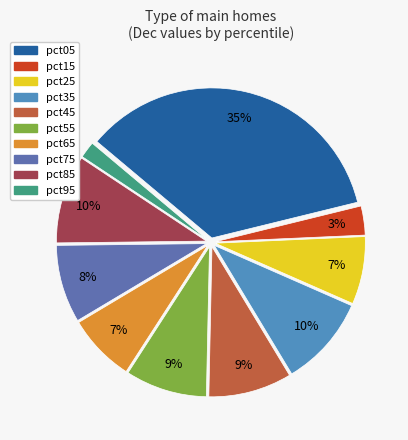

Is there any slice that represents more than half of the pie?

No